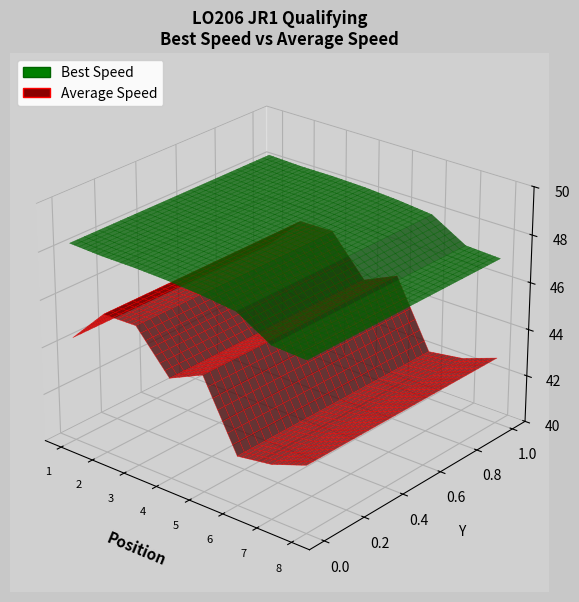

Reading left to right, what are all the values shown in this chart?

Best Speed: Lucas Tarango=48.3	Tyson Underwood=48.3	Gage Grant=48.3	Keaton Wiegers=48.2	Conner Lypka=48.1	Lucca LoDico=48.0	Wyatt Kroeger=47.1	Lucas Hilburn=47.1
Average Speed: Lucas Tarango=44.4	Tyson Underwood=45.9	Gage Grant=45.9	Keaton Wiegers=44.2	Conner Lypka=44.9	Lucca LoDico=42.1	Wyatt Kroeger=42.3	Lucas Hilburn=42.8